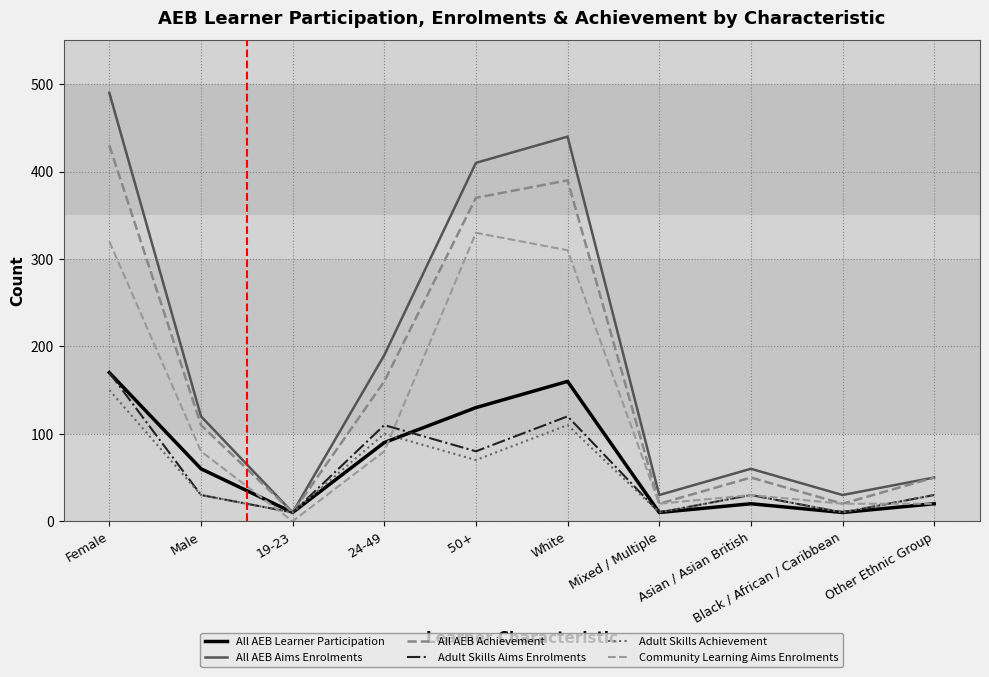

What is the difference between the Community Learning Aims Enrolments values at Black / African / Caribbean and 19-23?

20